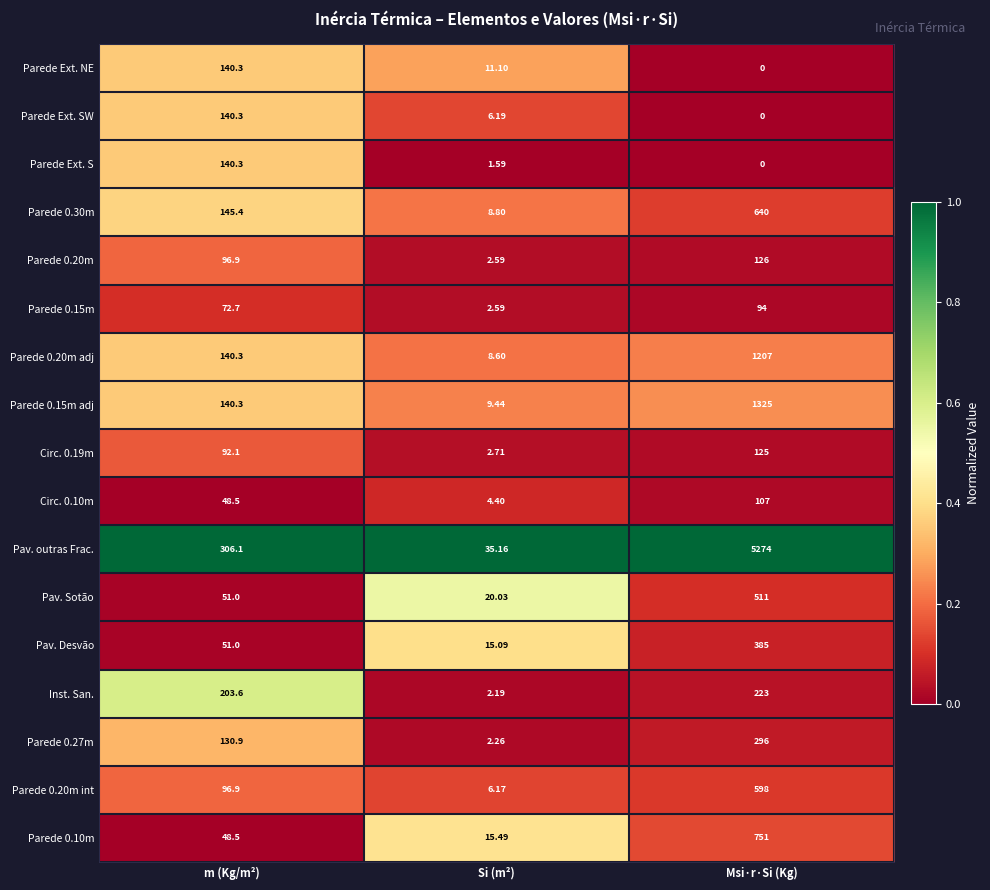

Which series has the widest spread of values?

Pav. outras Frac.